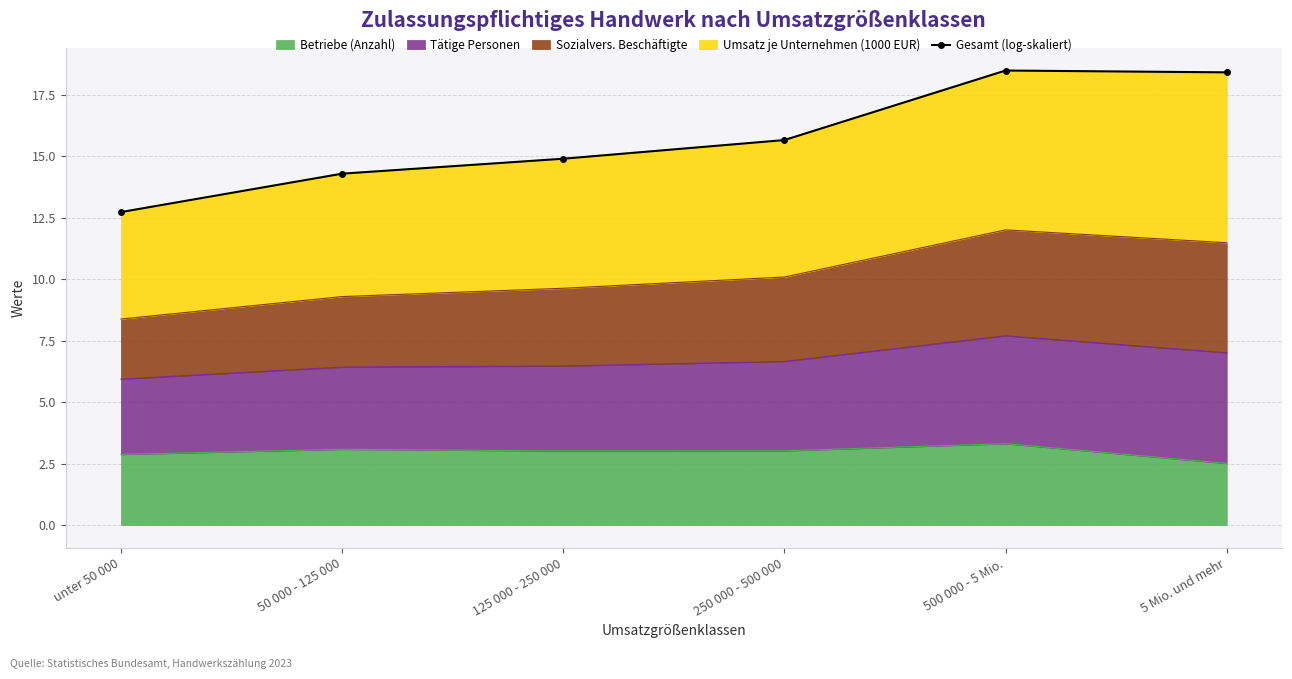

Approximately how many times larger is the value at 125 000 - 250 000 compared to 500 000 - 5 Mio.?

0.8